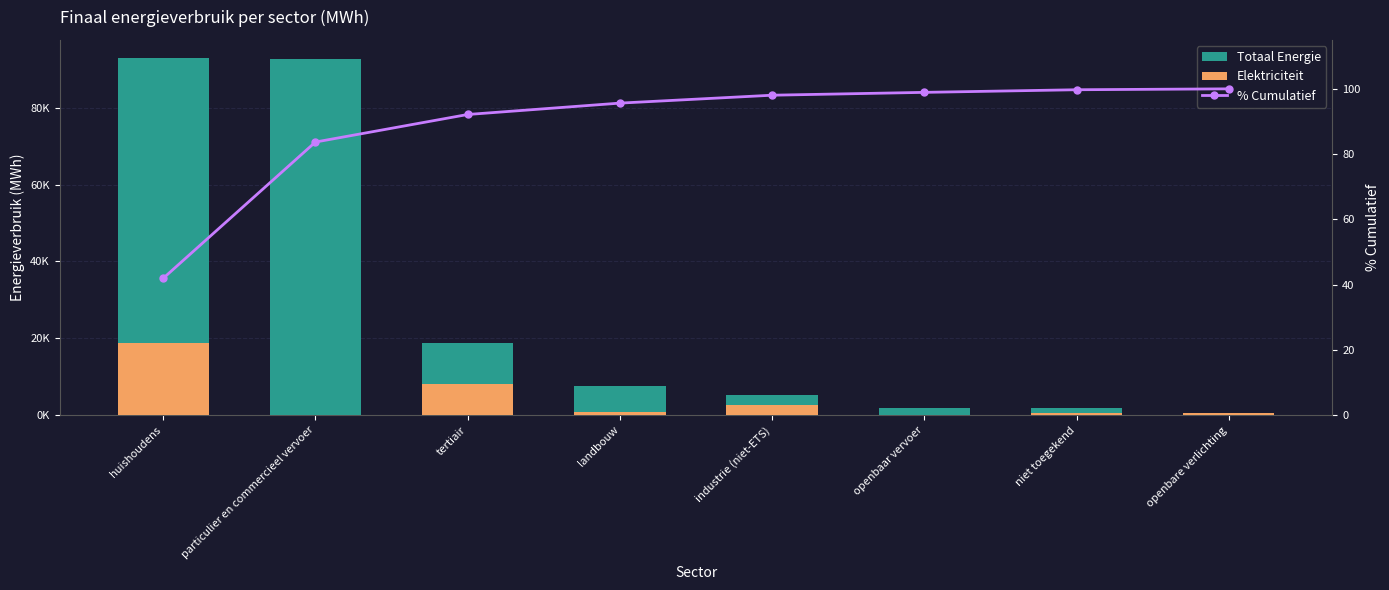

Which category has the lowest value in the Elektriciteit series?

particulier en commercieel vervoer